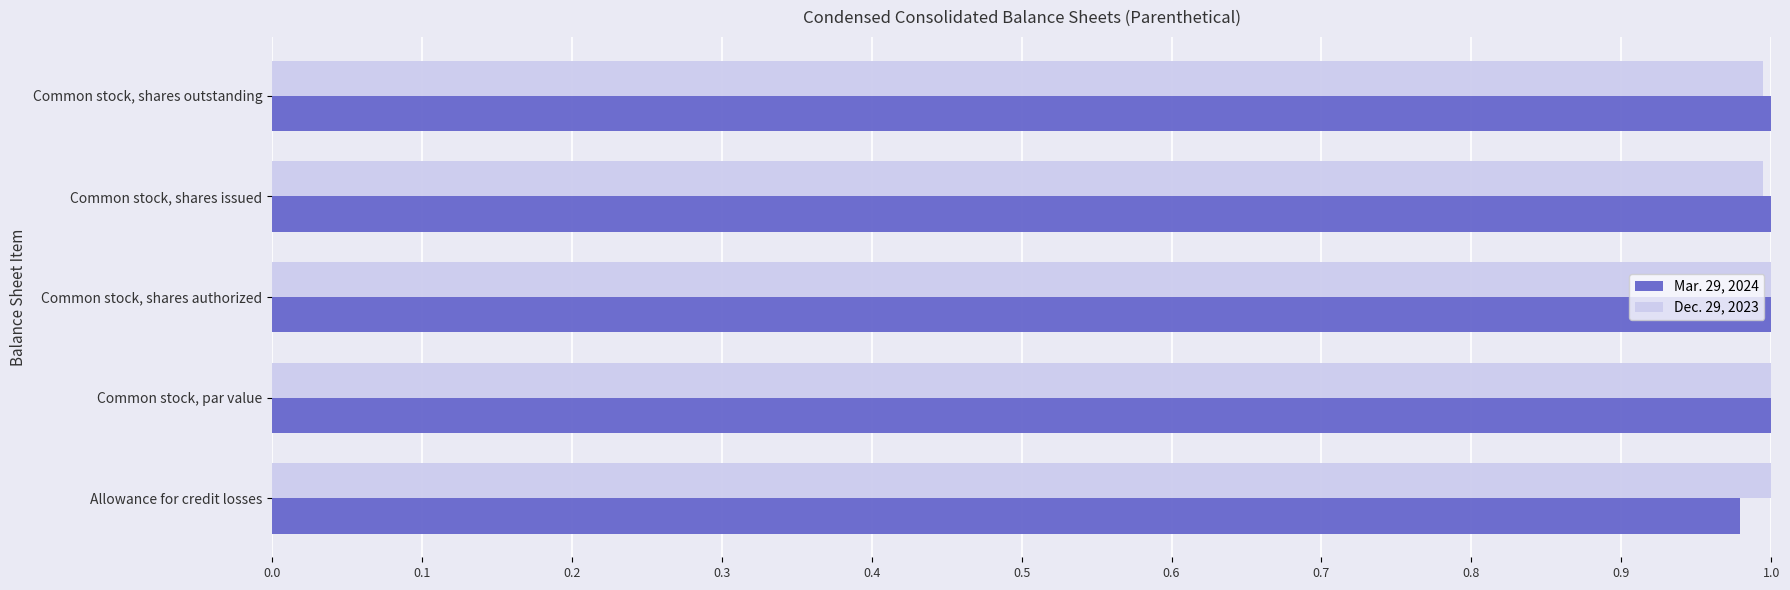

List the series in order of their overall mean, lowest first.

Mar. 29, 2024, Dec. 29, 2023